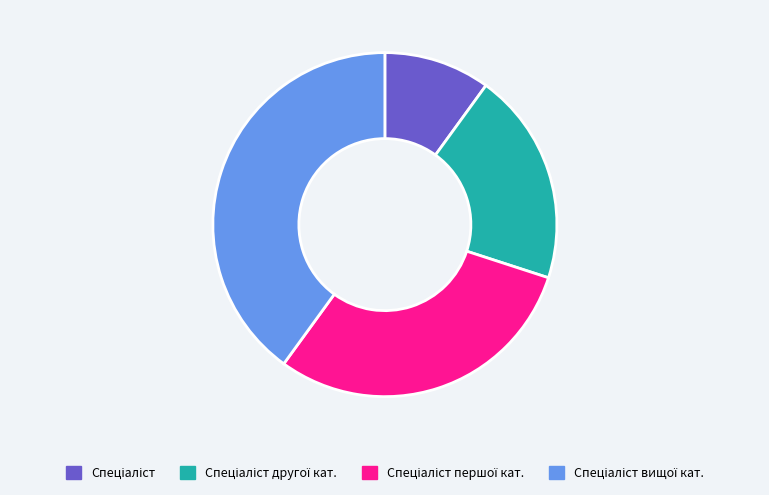

Is there any slice that represents more than half of the pie?

No